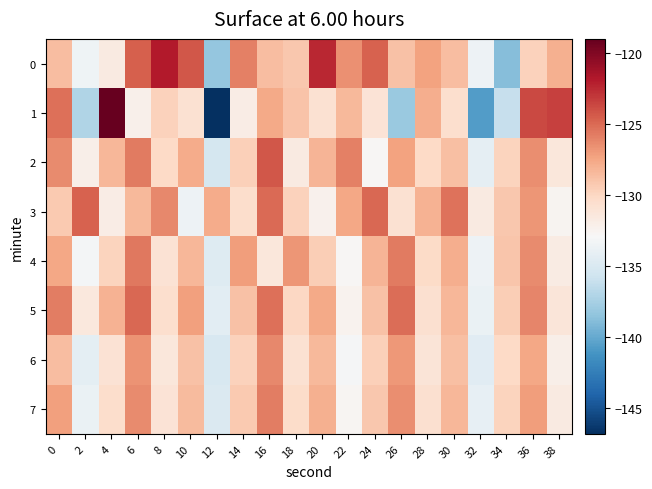

Reading right to left, list all the values displayed in this chart.

0: 38=-128.0	36=-129.7	34=-138.9	32=-133.6	30=-128.6	28=-127.3	26=-128.9	24=-124.8	22=-126.6	20=-122.4	18=-129.1	16=-128.6	14=-125.9	12=-138.3	10=-124.3	8=-121.9	6=-124.6	4=-131.7	2=-133.6	0=-128.6
1: 38=-123.4	36=-123.7	34=-136.2	32=-140.7	30=-130.6	28=-127.9	26=-138.1	24=-131.1	22=-128.4	20=-130.8	18=-129.0	16=-127.6	14=-131.8	12=-146.8	10=-130.8	8=-129.7	6=-132.2	4=-119.0	2=-137.1	0=-125.3
2: 38=-131.3	36=-126.5	34=-129.8	32=-134.2	30=-128.7	28=-130.1	26=-127.3	24=-132.8	22=-125.9	20=-128.2	18=-131.7	16=-124.3	14=-129.6	12=-135.4	10=-127.8	8=-130.2	6=-125.7	4=-128.3	2=-132.1	0=-126.4
3: 38=-132.5	36=-126.8	34=-129.2	32=-131.7	30=-125.4	28=-128.1	26=-130.8	24=-124.9	22=-127.6	20=-132.3	18=-129.7	16=-125.1	14=-130.5	12=-127.8	10=-133.6	8=-126.2	6=-128.4	4=-131.9	2=-124.7	0=-129.3
4: 38=-131.8	36=-126.4	34=-129.1	32=-133.6	30=-127.9	28=-130.3	26=-125.7	24=-128.2	22=-132.8	20=-129.5	18=-126.8	16=-131.4	14=-127.1	12=-134.7	10=-128.3	8=-130.9	6=-125.6	4=-129.8	2=-133.2	0=-127.5
5: 38=-131.2	36=-126.1	34=-129.5	32=-133.9	30=-128.3	28=-130.7	26=-125.2	24=-128.9	22=-132.4	20=-127.7	18=-130.0	16=-125.3	14=-128.8	12=-134.4	10=-127.2	8=-130.6	6=-124.9	4=-128.1	2=-131.5	0=-125.8
6: 38=-132.1	36=-127.5	34=-130.2	32=-134.5	30=-128.7	28=-131.1	26=-126.9	24=-129.6	22=-133.1	20=-128.4	18=-130.8	16=-126.2	14=-129.7	12=-135.2	10=-128.9	8=-131.4	6=-126.7	4=-130.9	2=-134.3	0=-128.6
7: 38=-131.7	36=-127.1	34=-129.8	32=-134.1	30=-128.3	28=-130.7	26=-126.5	24=-129.2	22=-132.7	20=-128.0	18=-130.4	16=-125.8	14=-129.3	12=-134.9	10=-128.5	8=-131.0	6=-126.3	4=-130.5	2=-133.9	0=-127.2